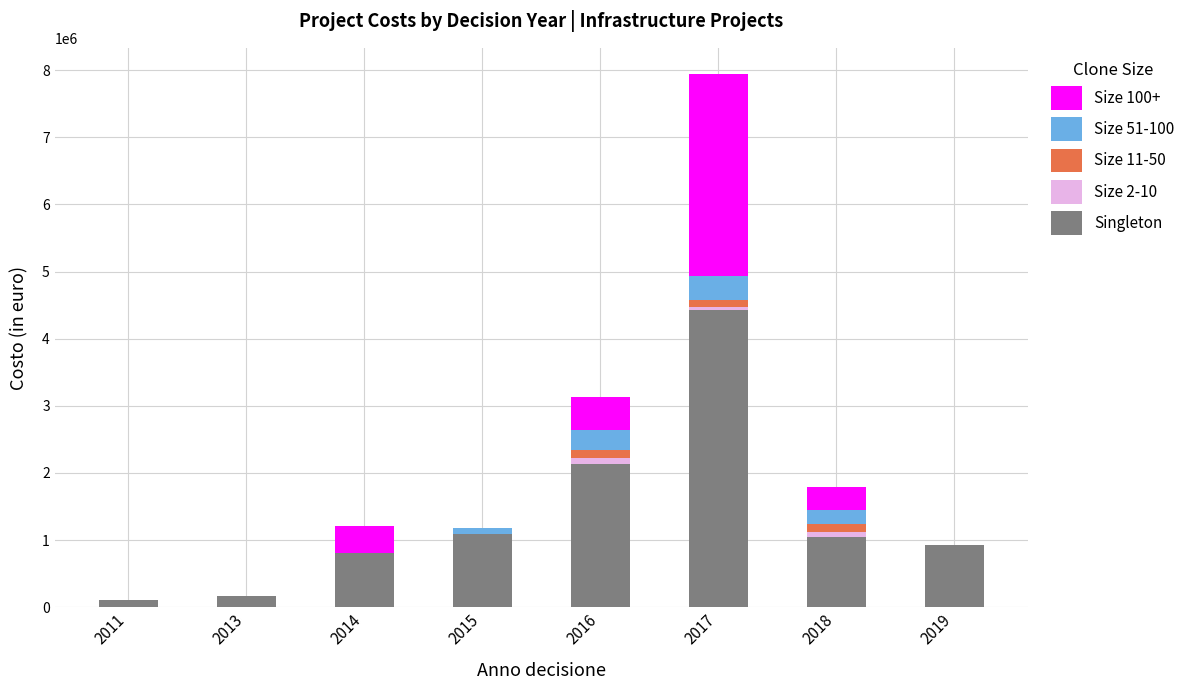

At which category is the sum across all series the highest?

2017